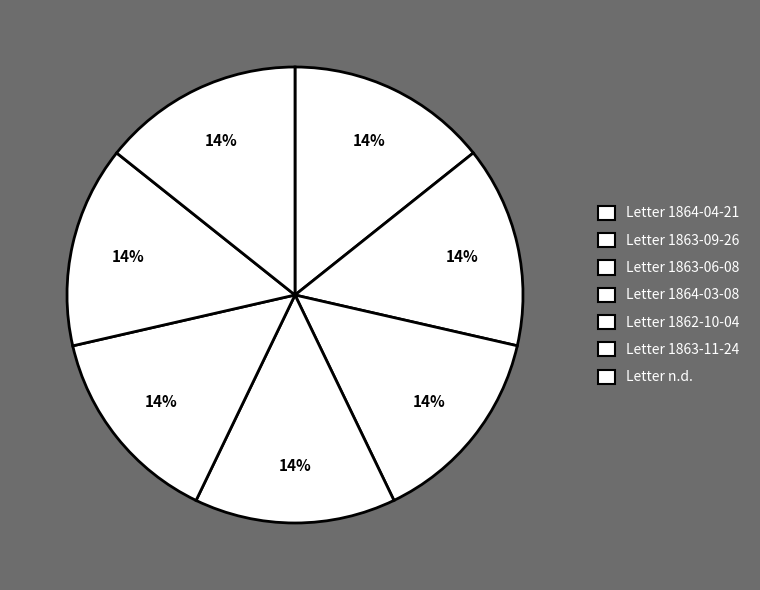

Is there a majority slice in this chart?

No